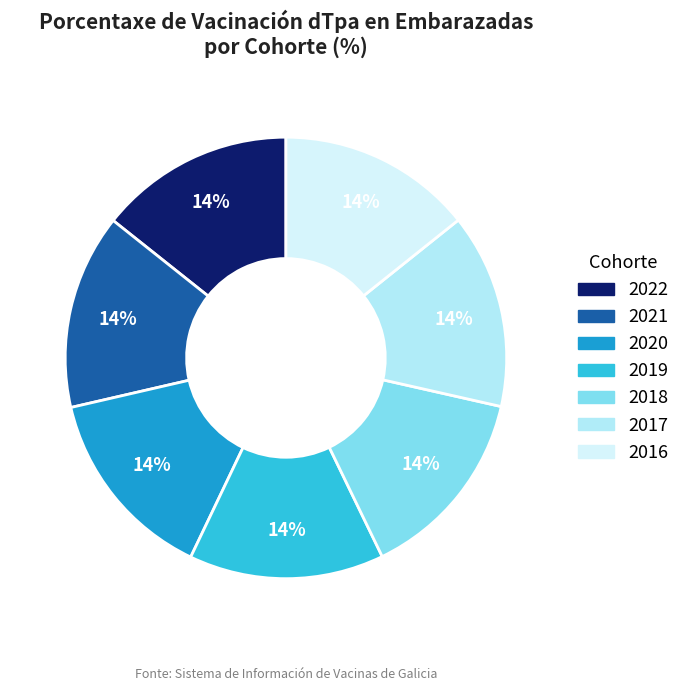

What is the smallest slice in the pie chart?

2016